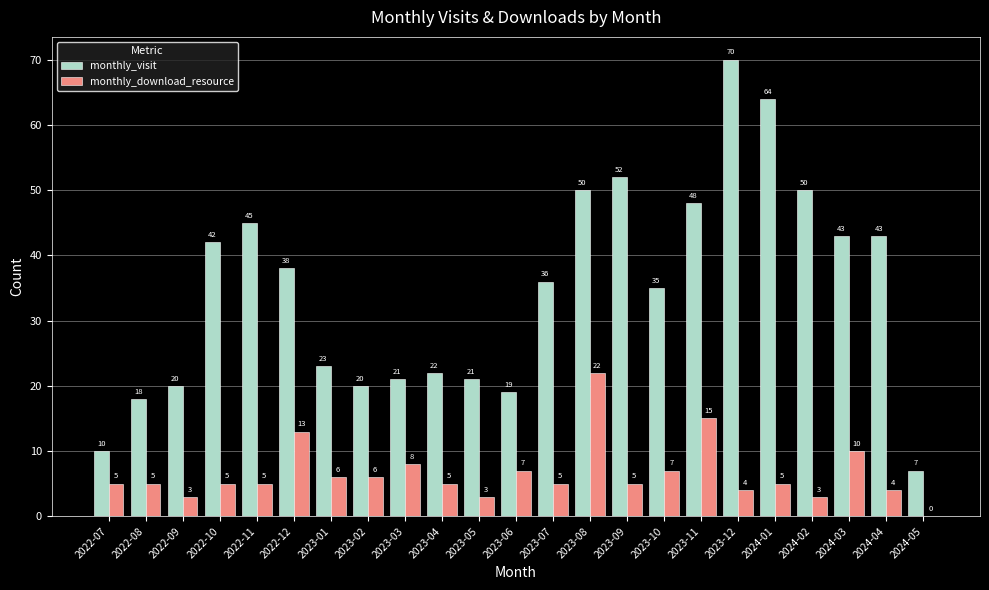

What is the maximum value shown in the chart?

70